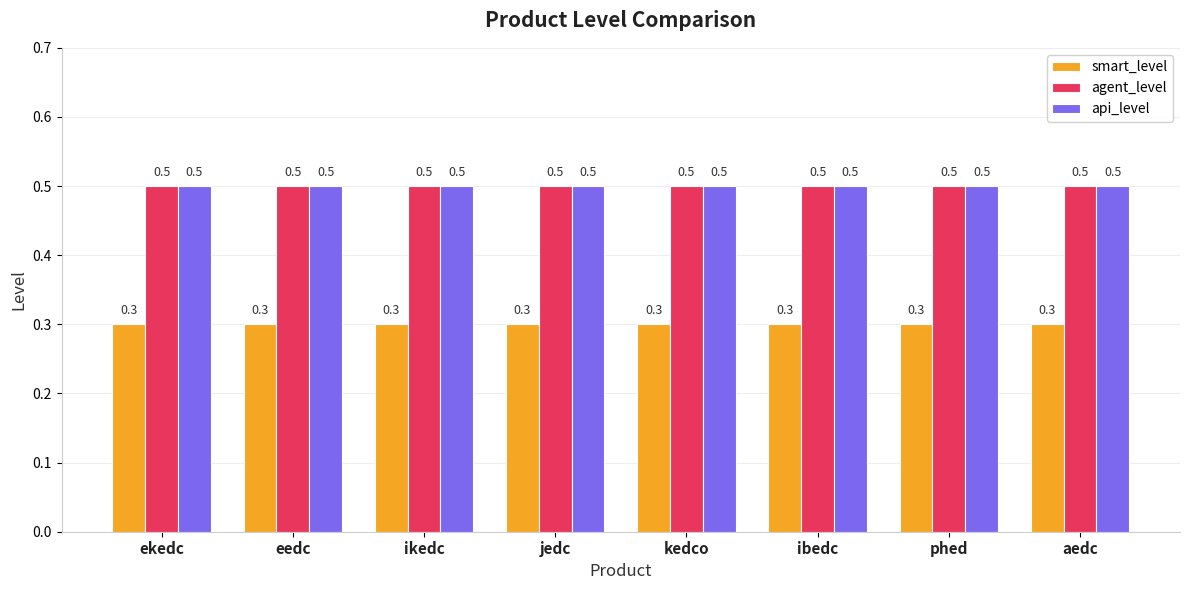

Read the smart_level value at ekedc.

0.3